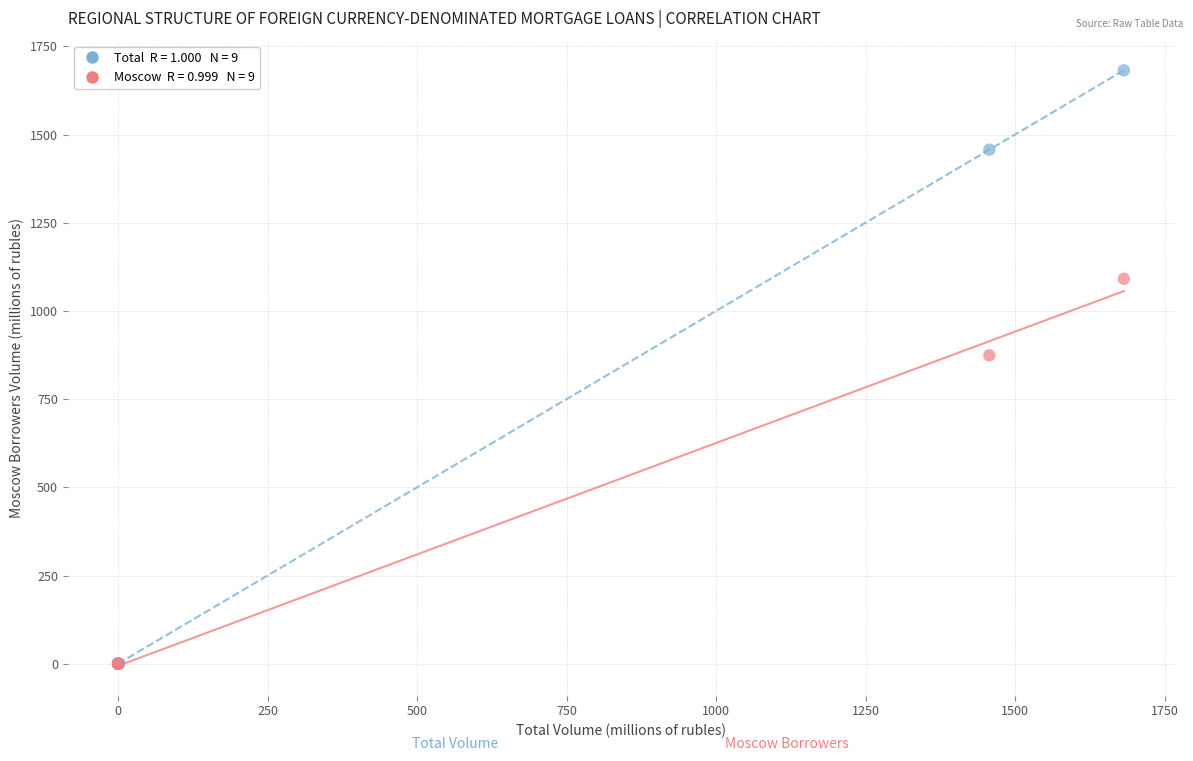

Across all series, what Y value is closest to 841?

874